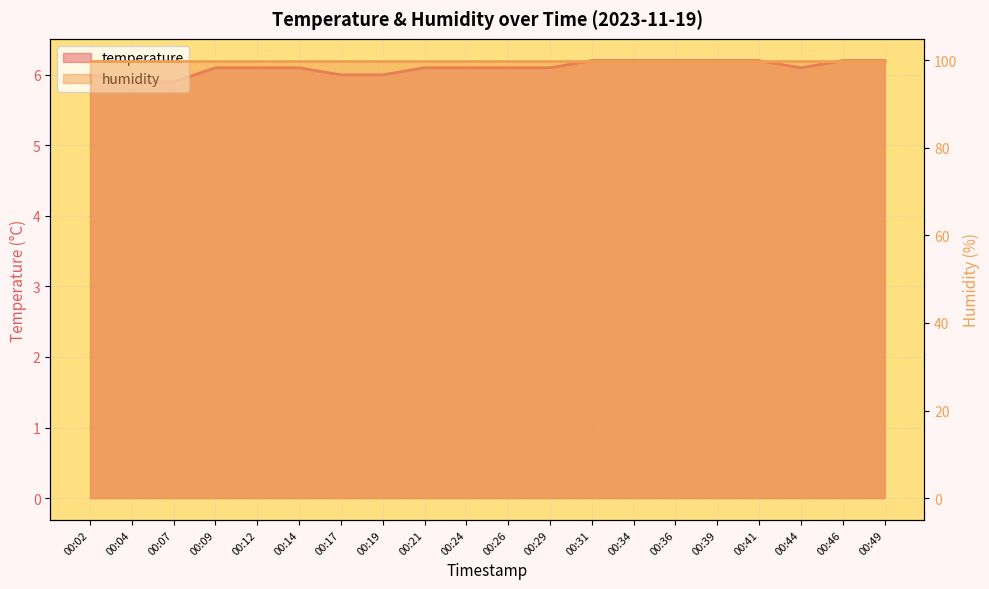

What is the change in value from 00:07 to 00:26?

+0.2